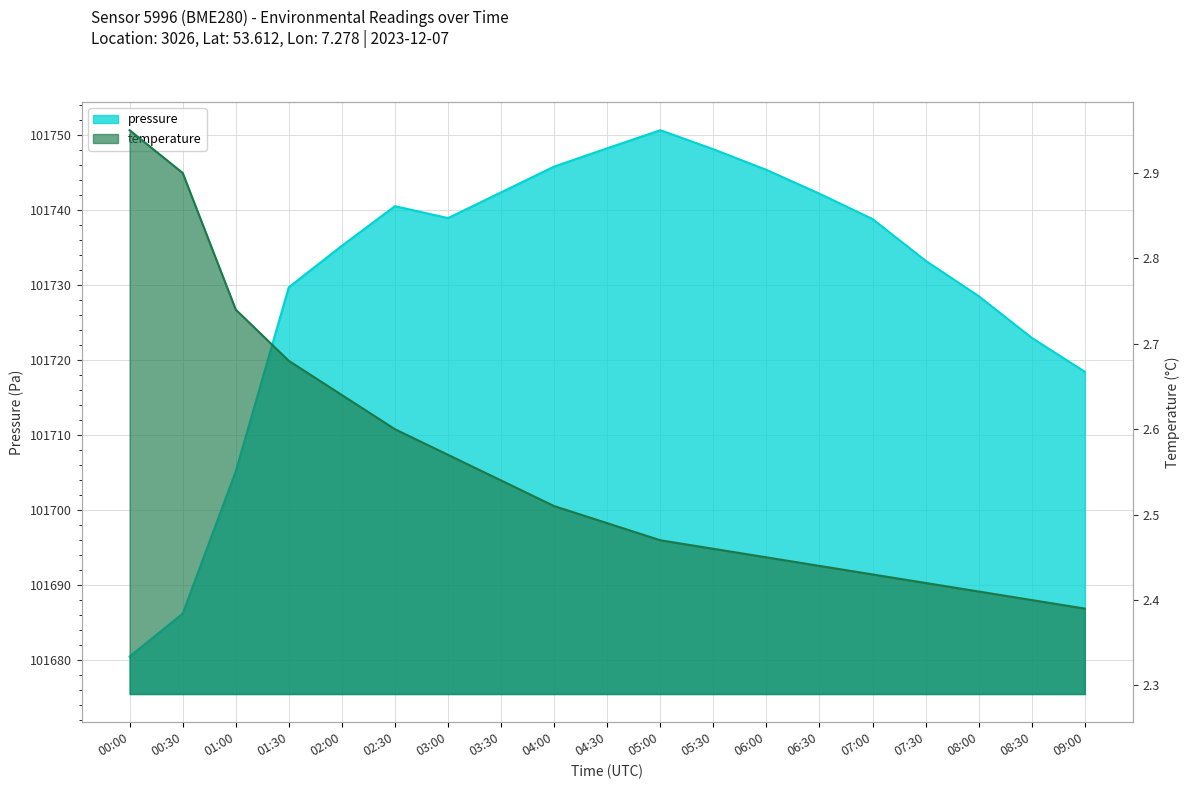

At which label does pressure reach its minimum?

00:00